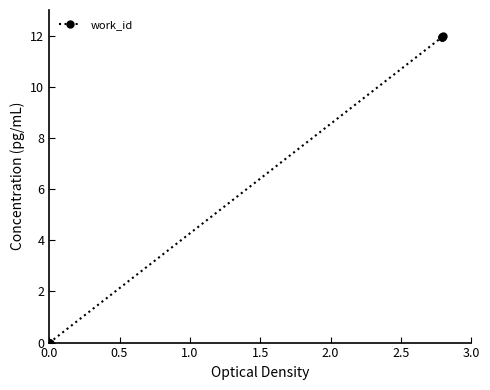

What is the difference between the maximum and minimum values?

12.0